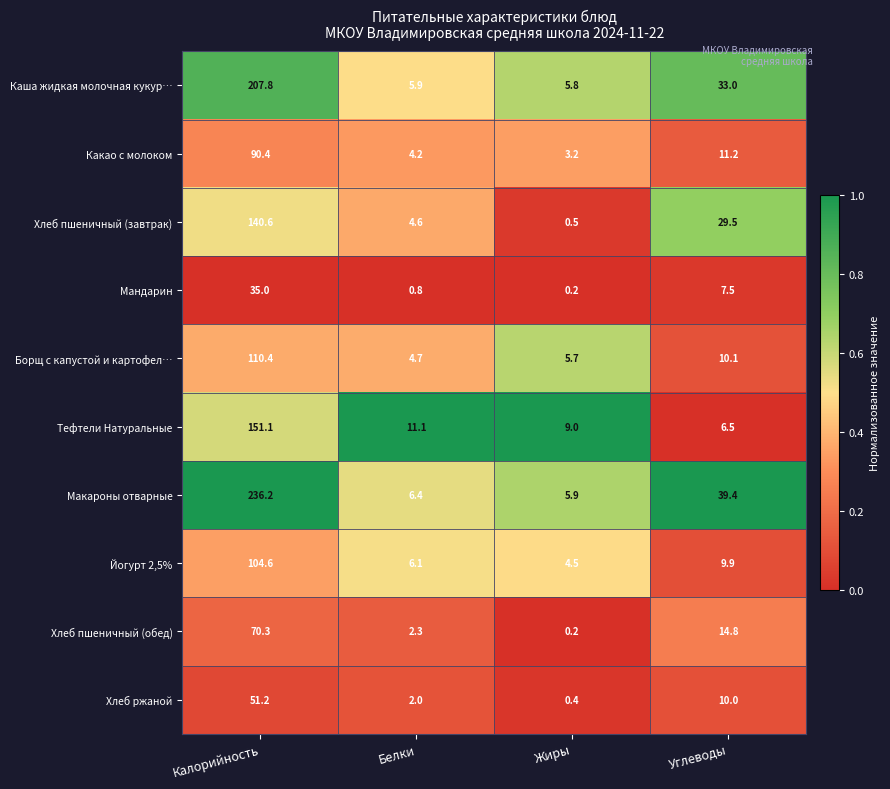

At how many categories does at least one series exceed 0?

4